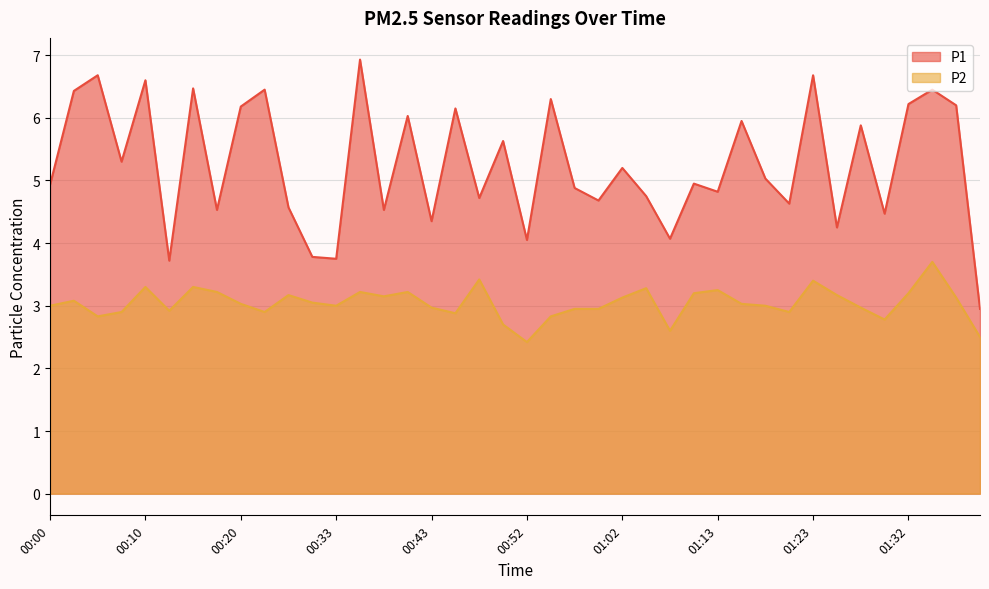

At which category does P1 reach its first local valley?

00:08